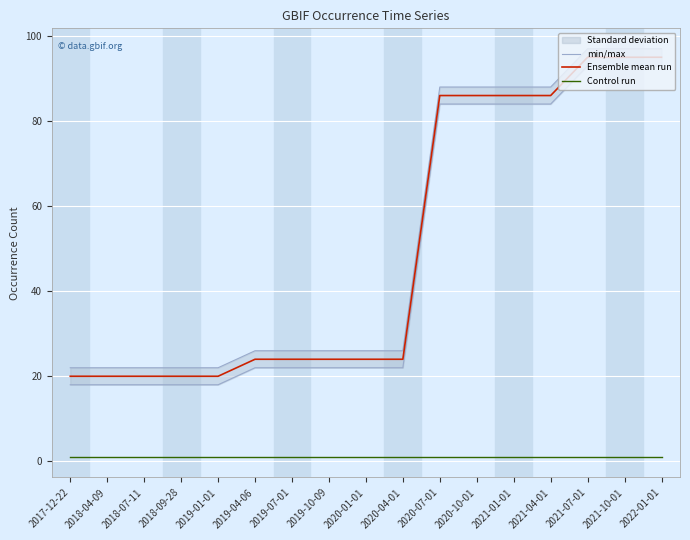

What is the smallest value displayed?

1